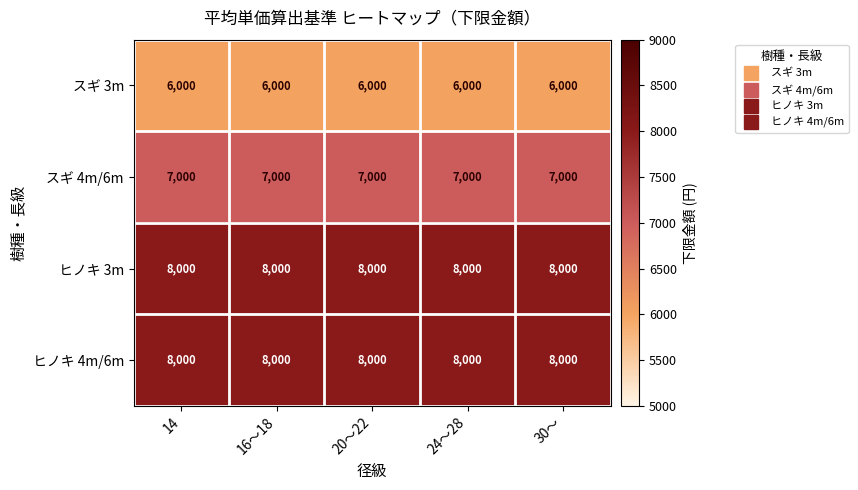

What is the smallest value displayed?

6000